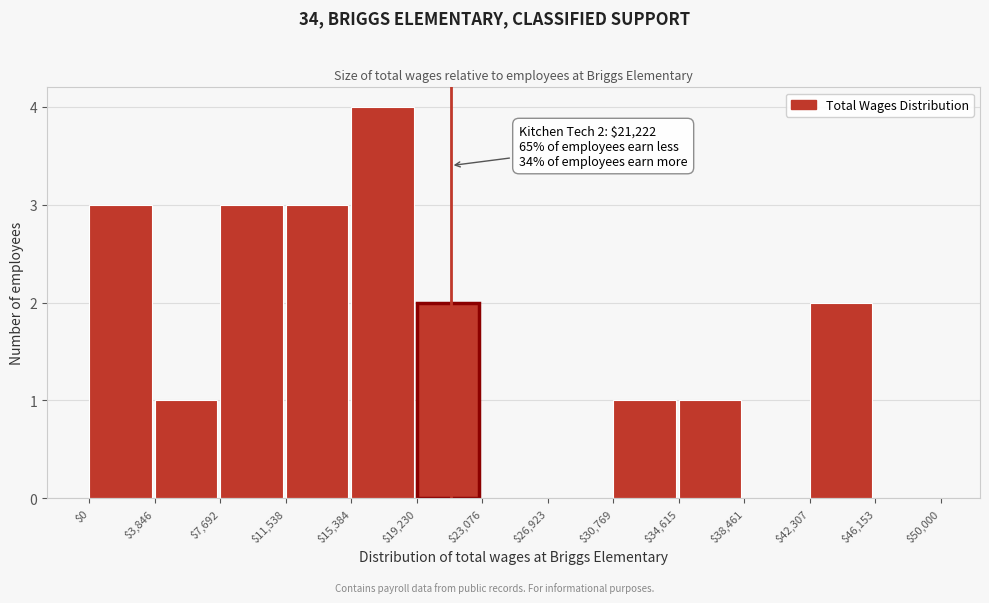

Which range on the x-axis has the tallest bar?

$15,384 to $19,230